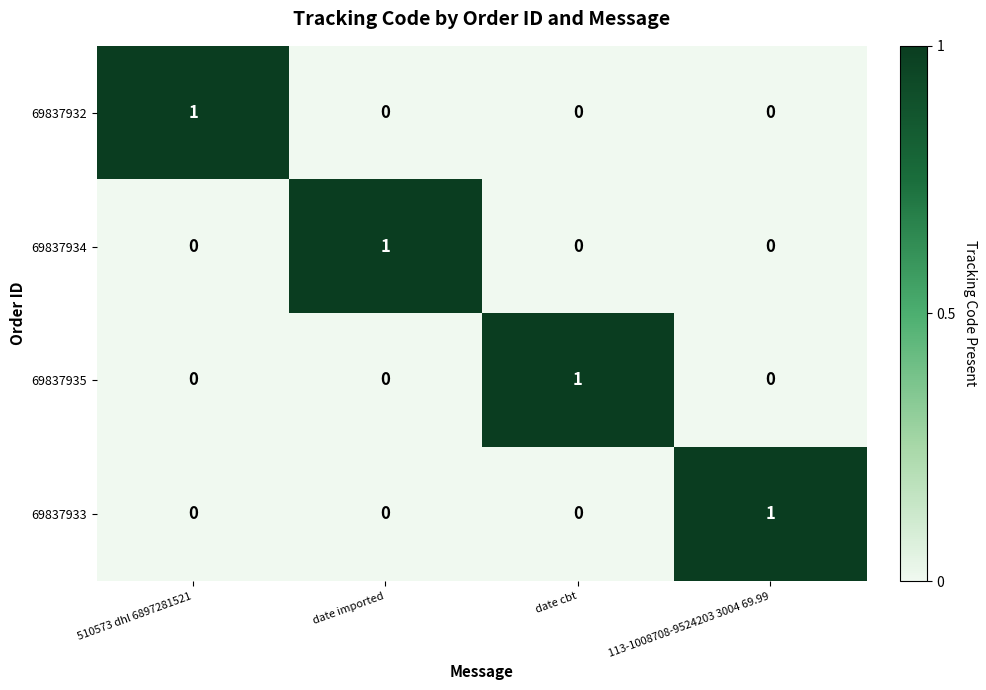

How many categories are shown in the chart?

4